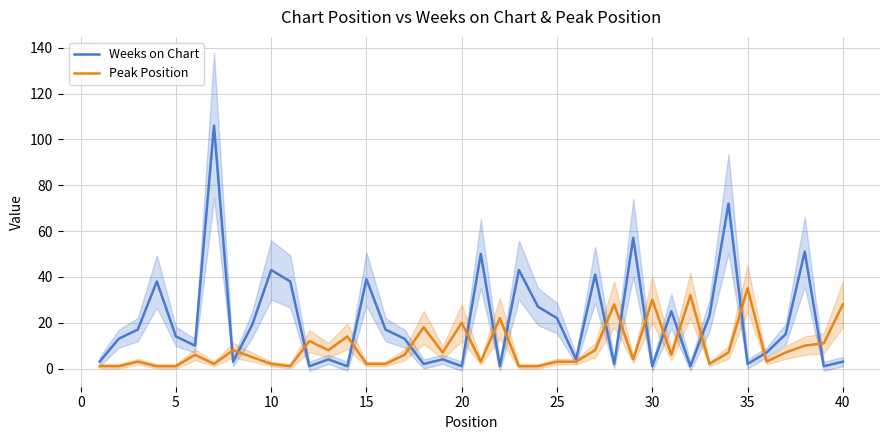

Reading left to right, transcribe all the data shown in this chart.

Weeks on Chart: 3	13	17	38	14	10	106	3	19	43	38	1	4	1	39	17	13	2	4	1	50	1	43	27	22	4	41	2	57	1	25	1	23	72	2	7	15	51	1	3
Peak Position: 1	1	3	1	1	6	2	8	5	2	1	12	8	14	2	2	6	18	7	20	3	22	1	1	3	3	8	28	4	30	6	32	2	7	35	3	7	10	11	28